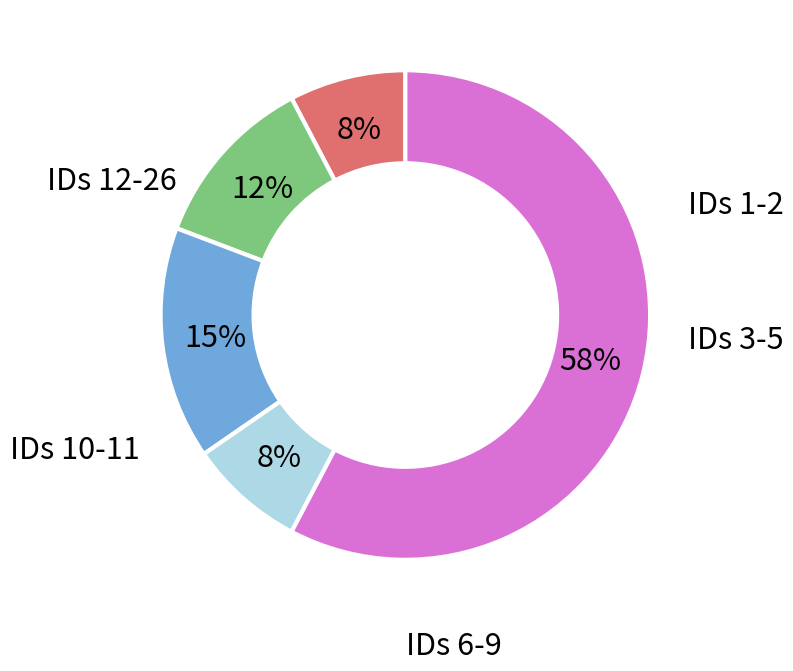

To the nearest percent, what is the average slice percentage?

20%